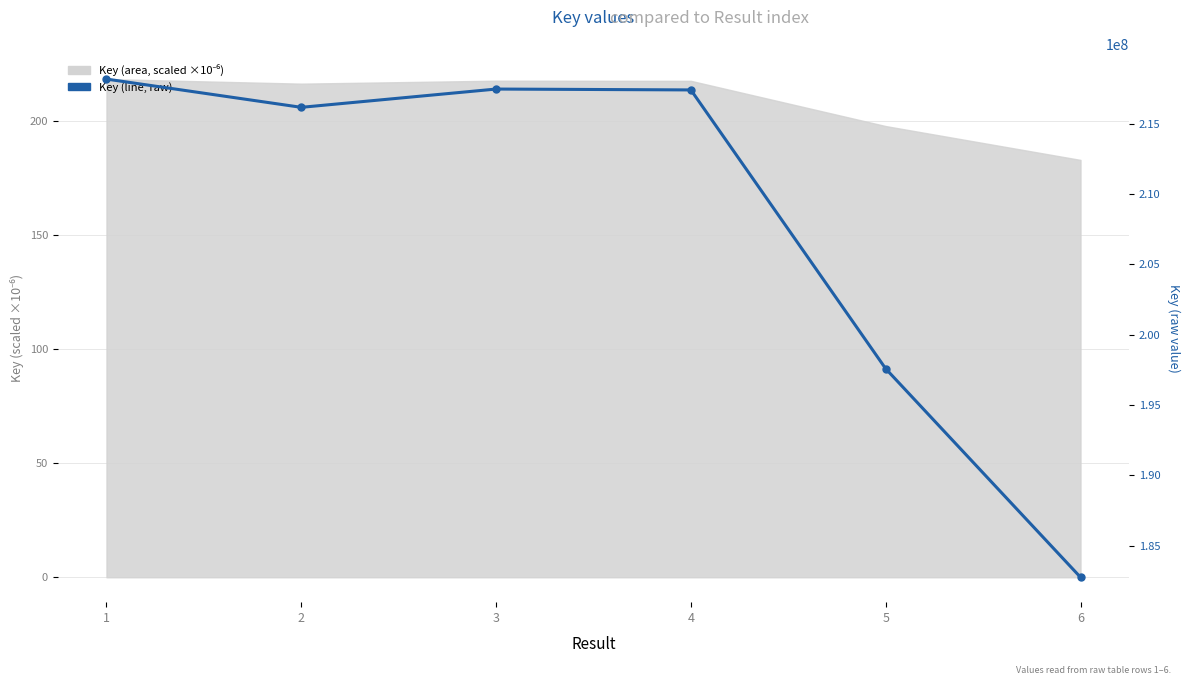

Reading left to right, what are all the values shown in this chart?

1=218168127	2=216160019	3=217459258	4=217396862	5=197585241	6=182764121